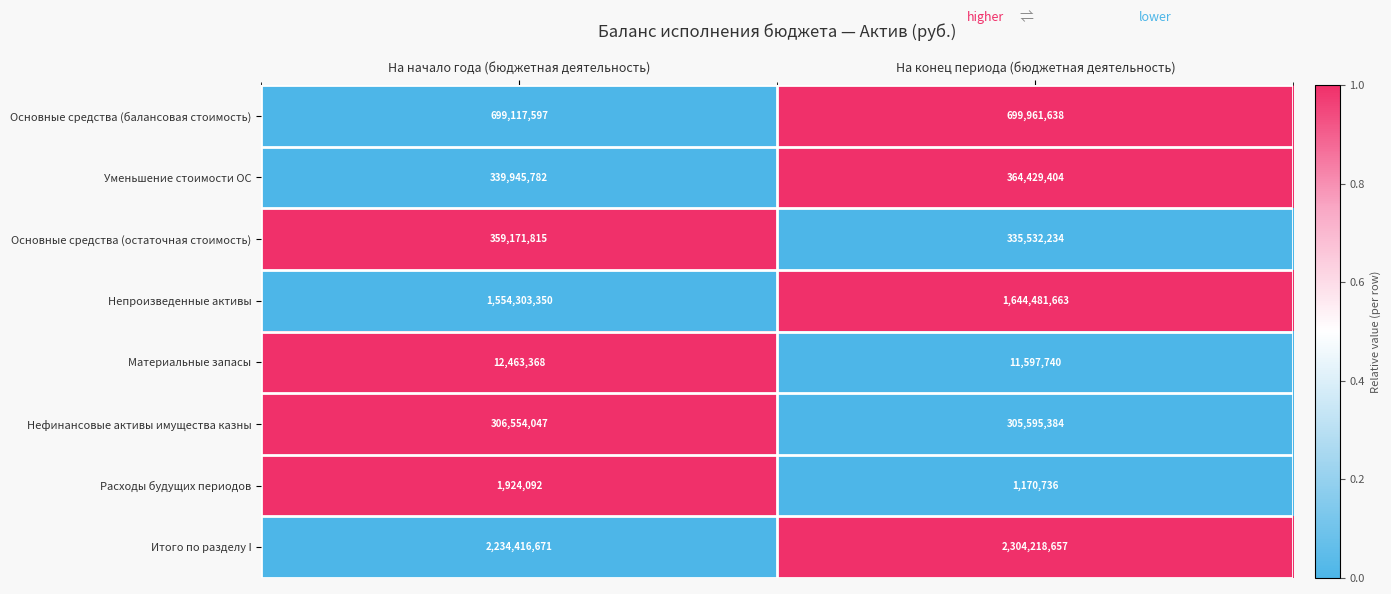

Reading right to left, what are all the values shown in this chart?

Основные средства (балансовая стоимость): 699961638	699117597
Уменьшение стоимости ОС: 364429404	339945782
Основные средства (остаточная стоимость): 335532234	359171815
Непроизведенные активы: 1644481663	1554303350
Материальные запасы: 11597740	12463368
Нефинансовые активы имущества казны: 305595384	306554047
Расходы будущих периодов: 1170736	1924092
Итого по разделу I: 2304218657	2234416671